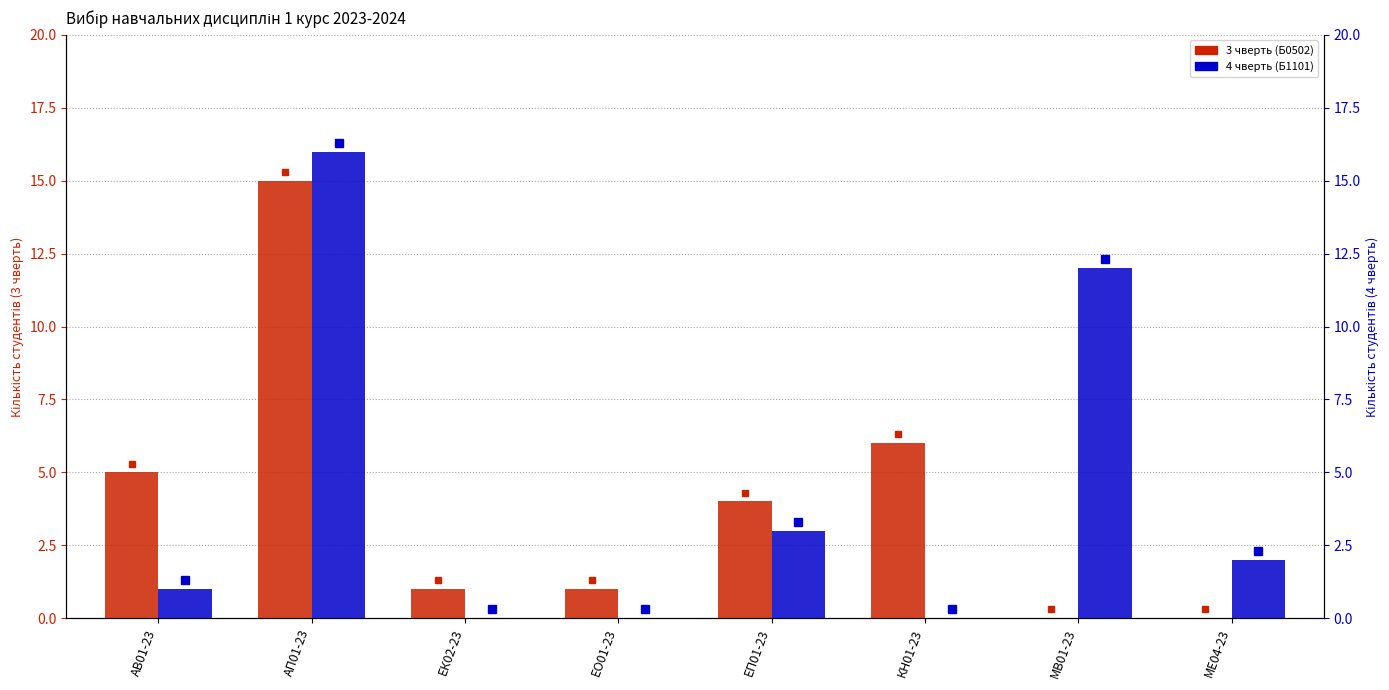

Where does the 3 чверть (Б0502) series first go above 4?

АВ01-23